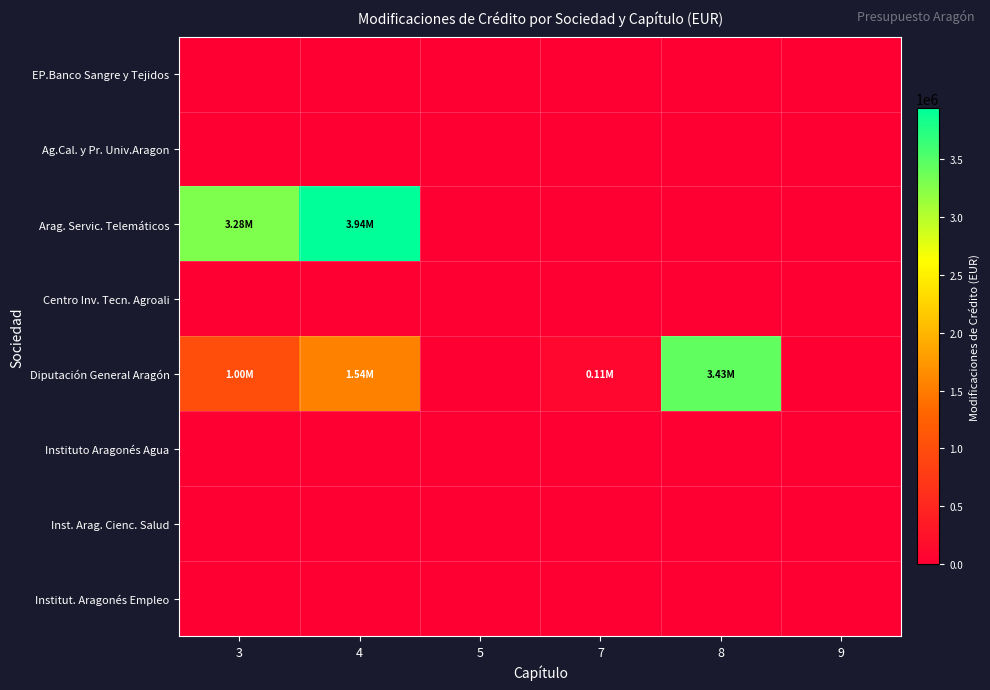

Between 7 and 9, which series saw the biggest shift?

Diputación General Aragón